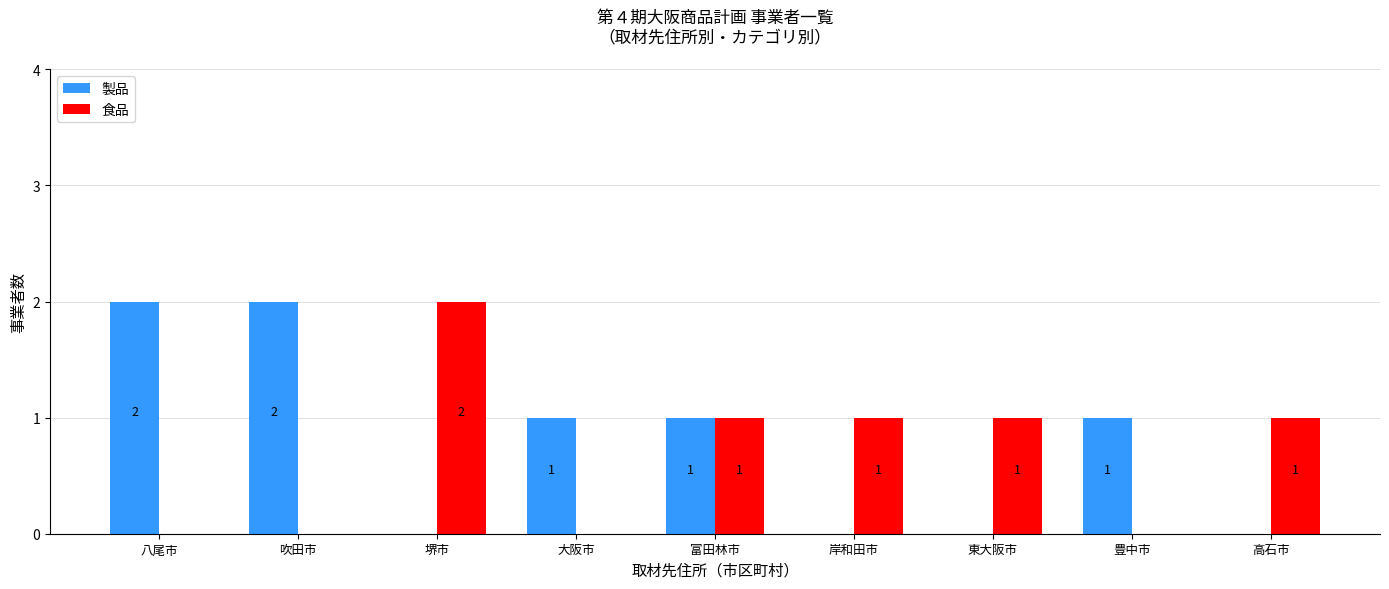

At which label does 製品 first exceed 1?

八尾市